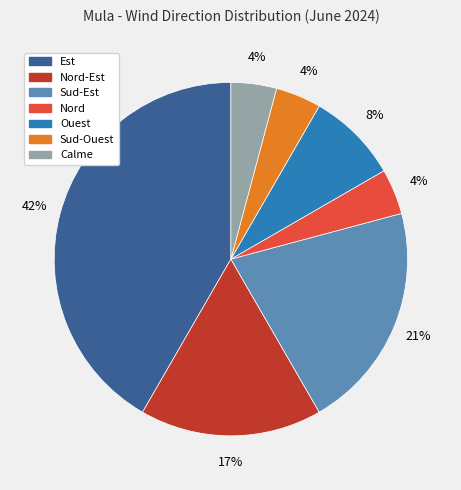

Is there any slice that represents more than half of the pie?

No